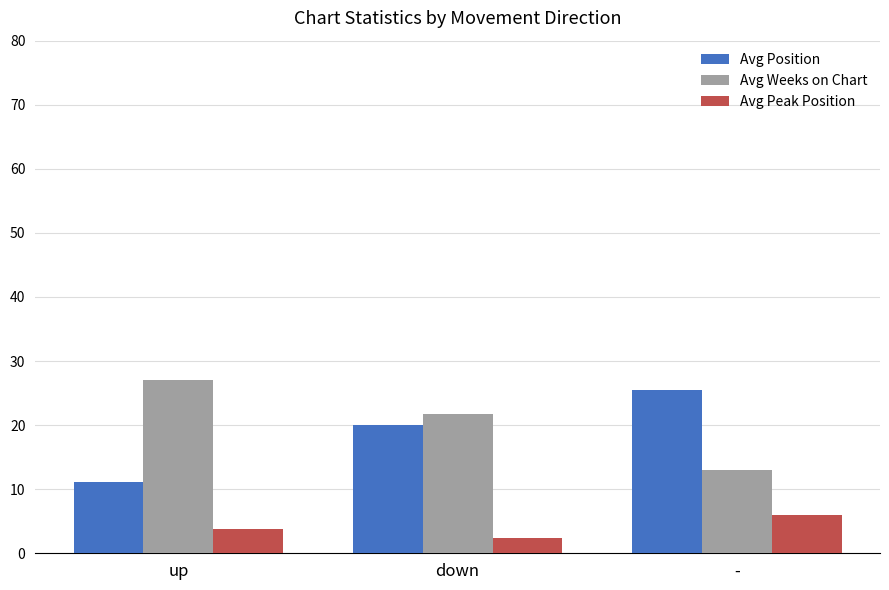

What is the label of the 1st bar from the right?

-